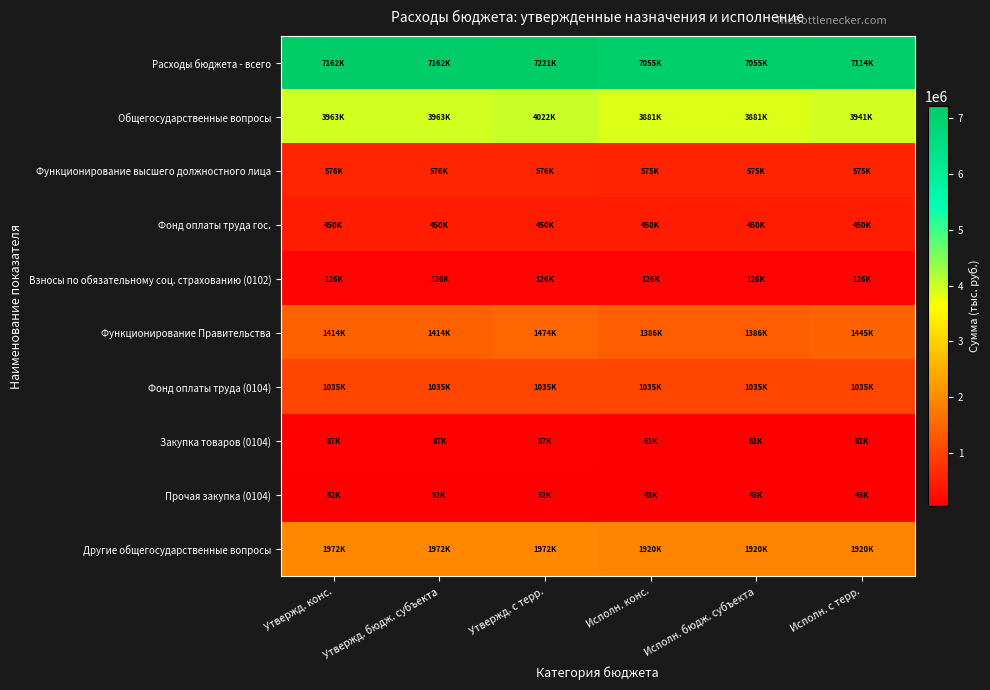

Rank the series at Утвержд. с терр. from highest to lowest value.

Расходы бюджета - всего, Общегосударственные вопросы, Другие общегосударственные вопросы, Функционирование Правительства, Фонд оплаты труда (0104), Функционирование высшего должностного лица, Фонд оплаты труда гос., Взносы по обязательному соц. страхованию (0102), Закупка товаров (0104), Прочая закупка (0104)